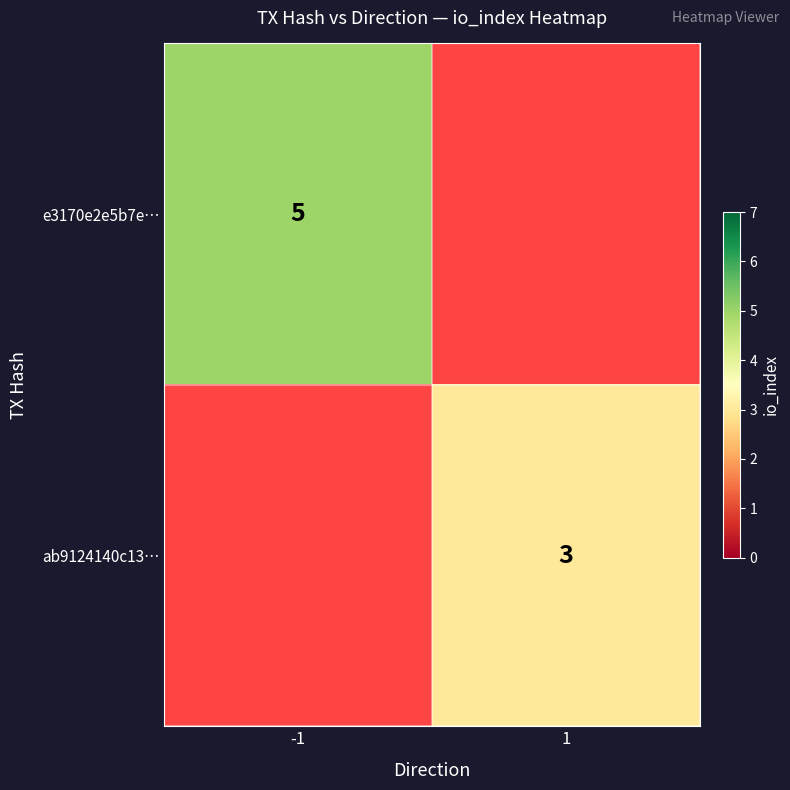

Is it true that ab9124140c13… equals 3 at 1?

True